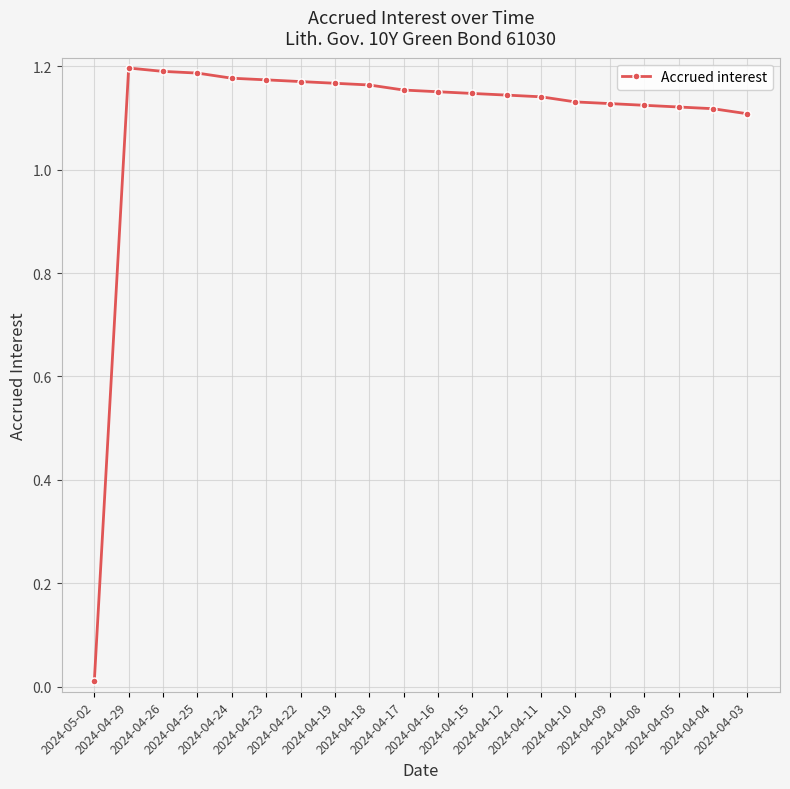

True or false: there are more than 0 points higher than both neighbors.

True